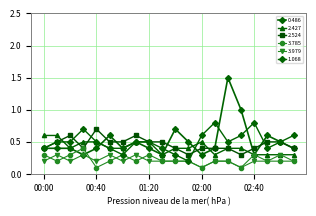

At how many categories does at least one series exceed 0?

20